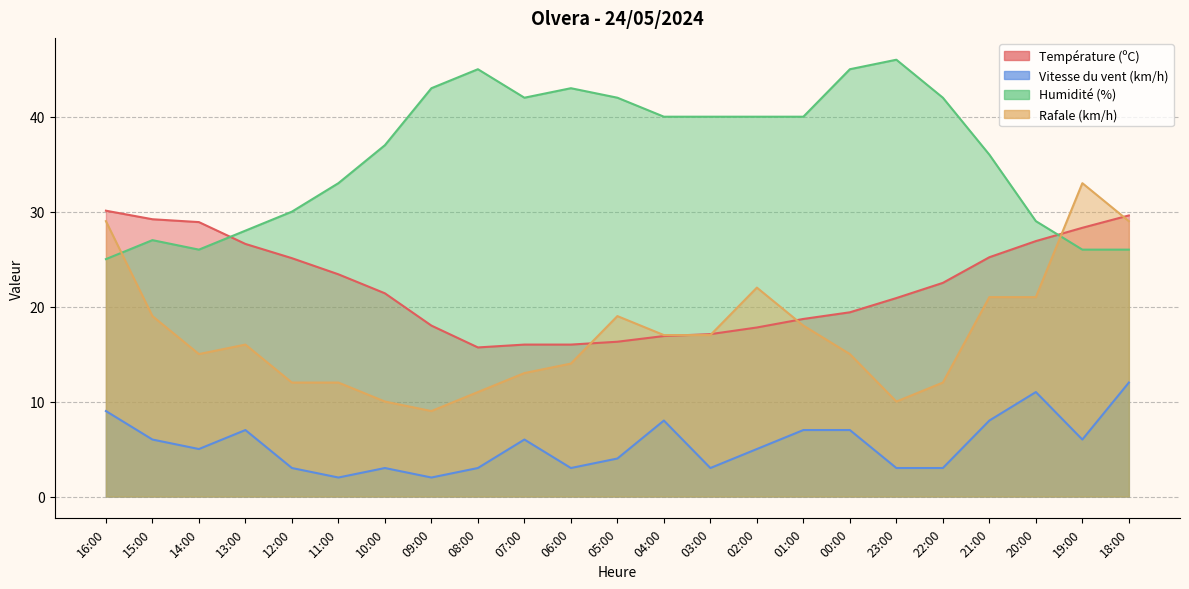

How many distinct data groups are displayed?

4